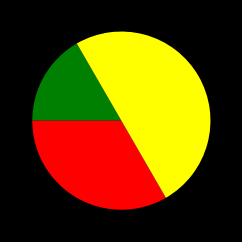

Which category has the biggest portion of the pie?

Сумісництво